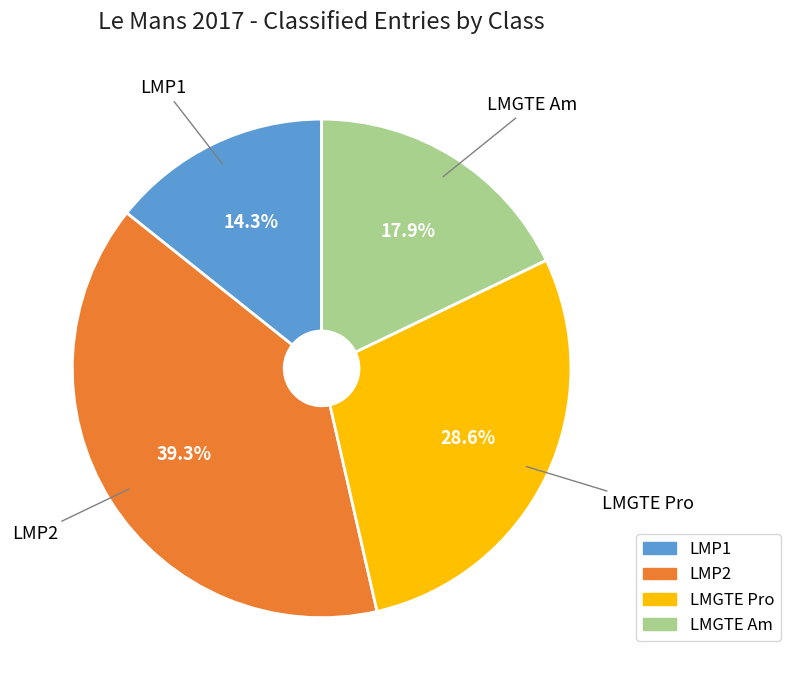

To the nearest percent, what is the combined percentage of LMP2 and LMGTE Am?

57%